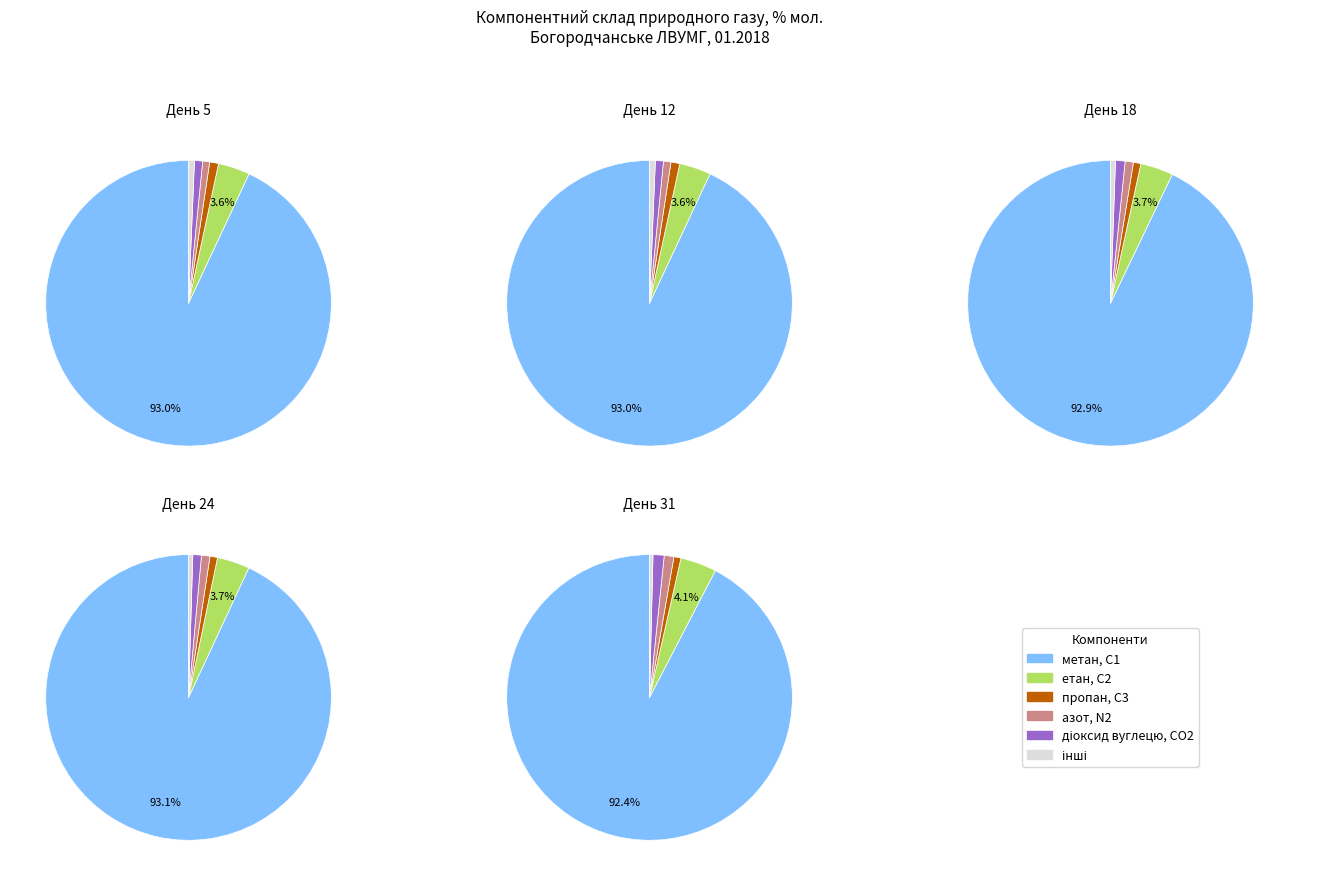

How much of the chart is everything except 1?

80.0%